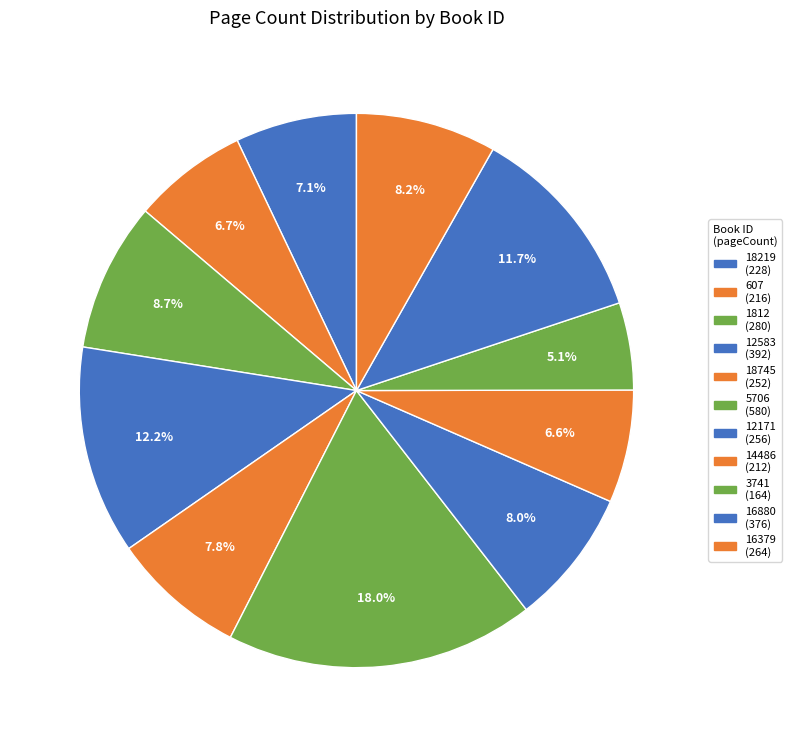

To the nearest percent, what is the difference between the largest and smallest slice percentages?

13%